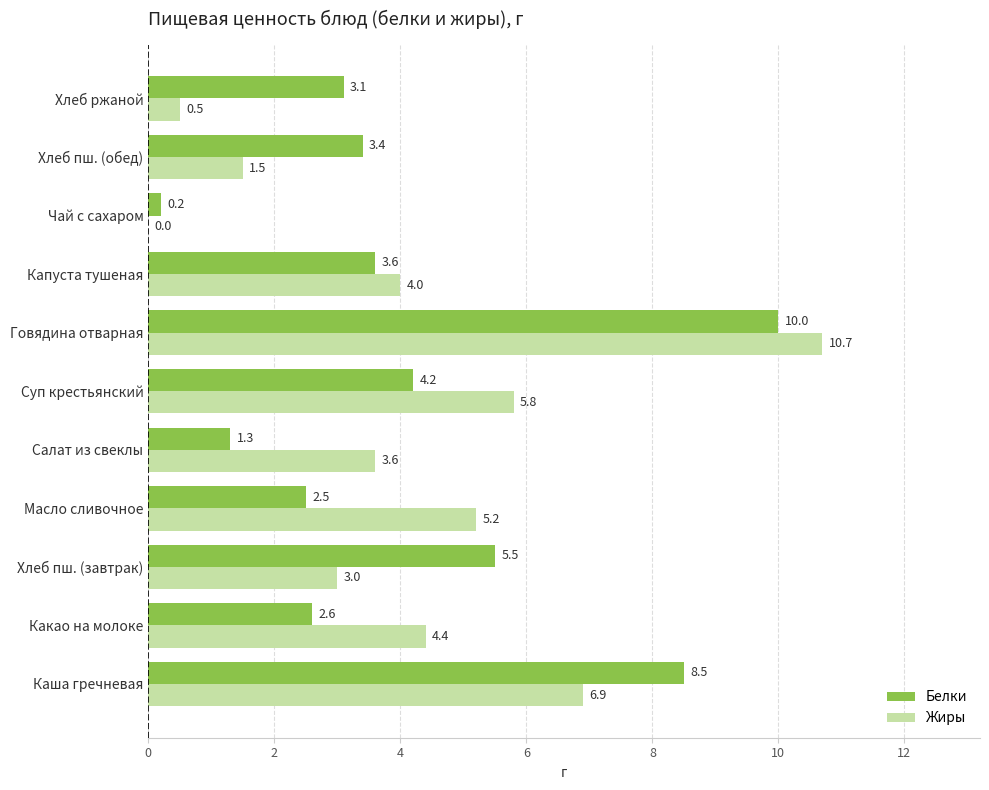

What is the sum of all Белки values?

44.9